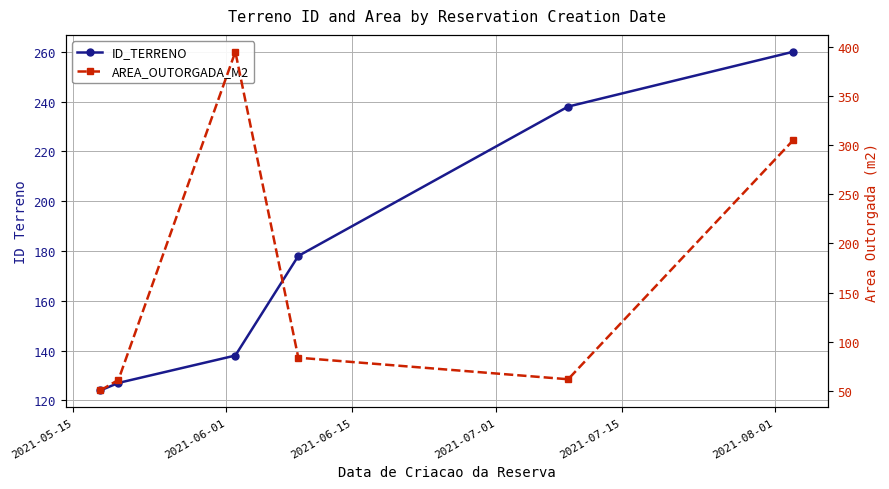

The value of ID_TERRENO at 2021-05-15 is 204.1. True or false?

False